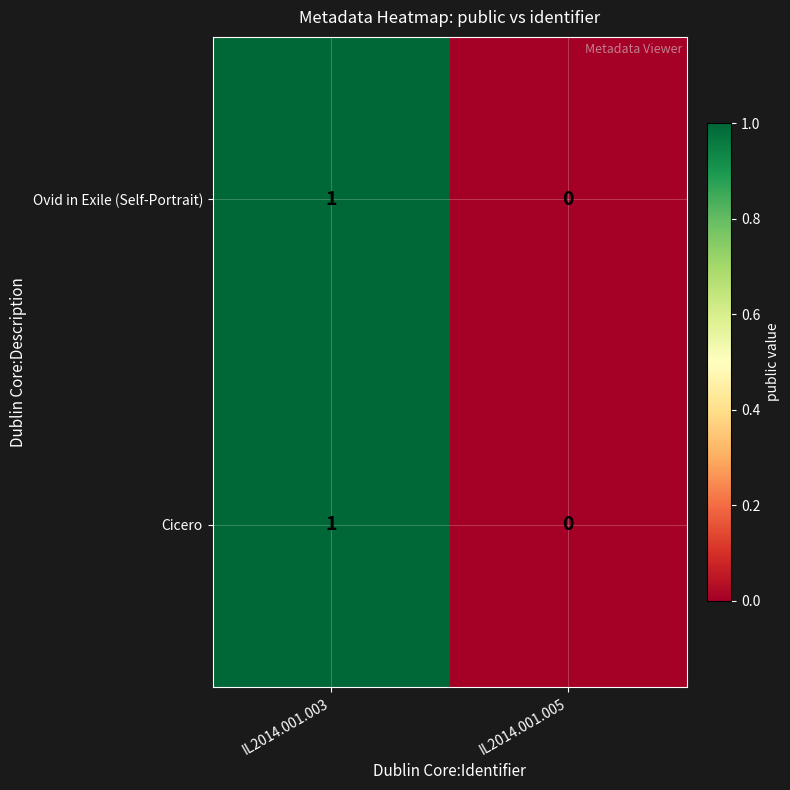

At which category is the sum across all series the highest?

IL2014.001.003